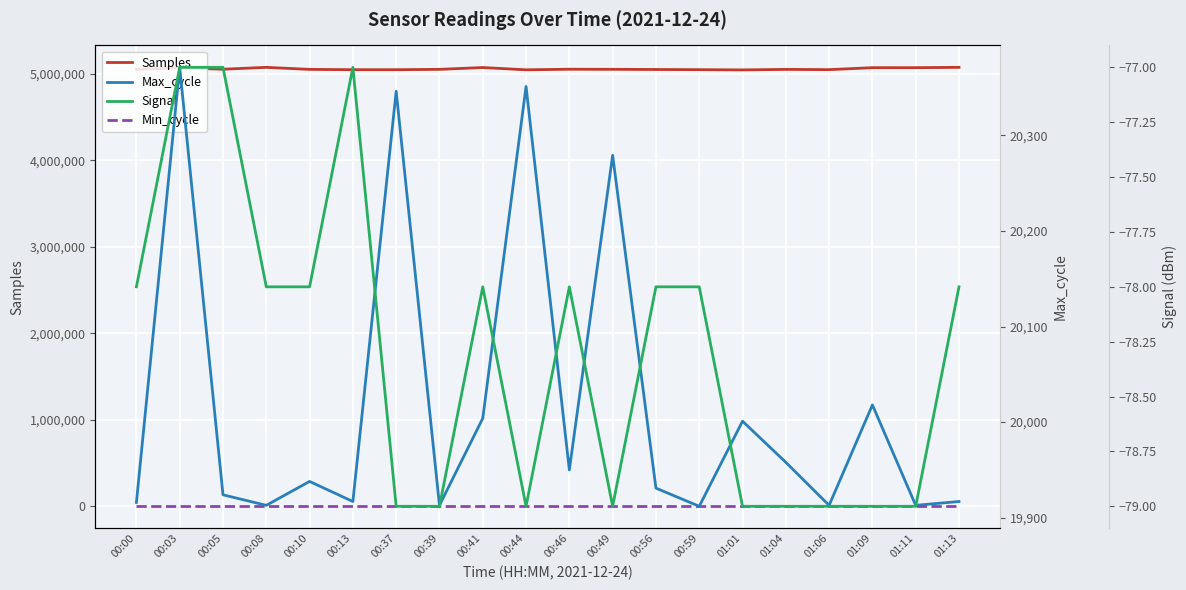

True or false: Signal and Min_cycle cross at least once.

False